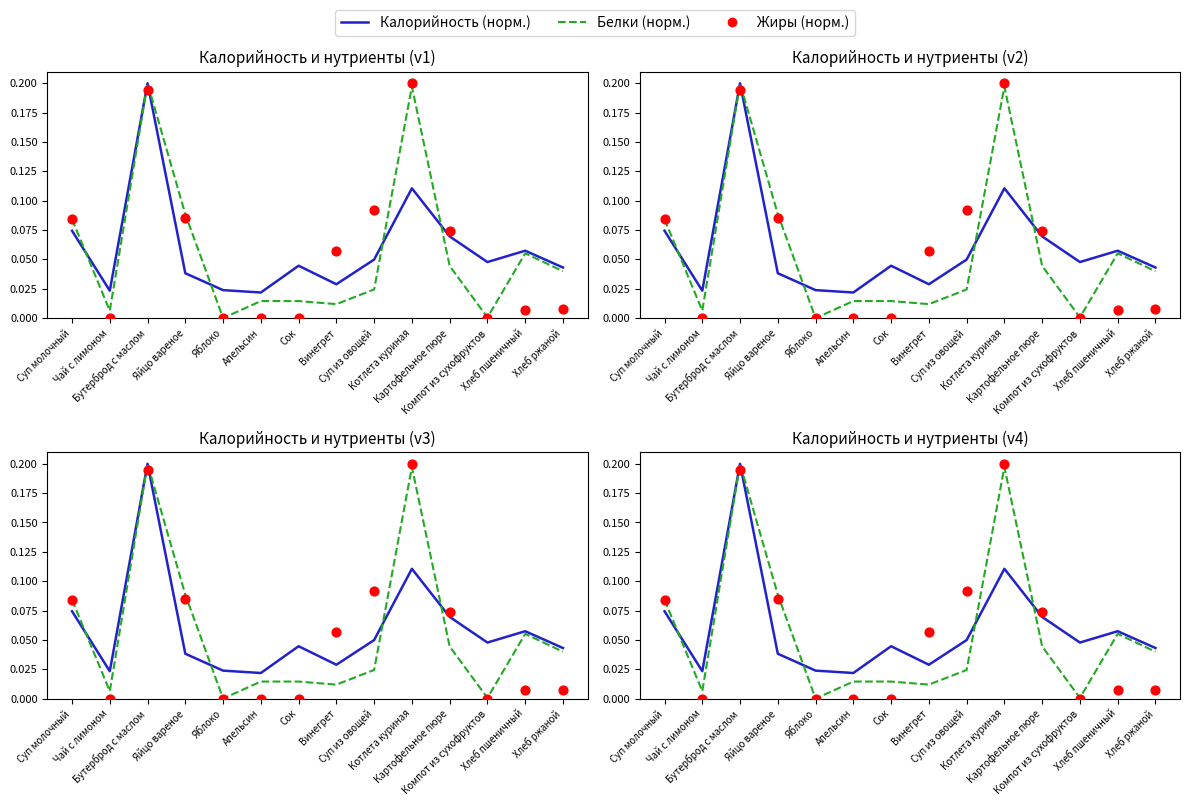

At which category is the sum across all series the highest?

Бутерброд с маслом